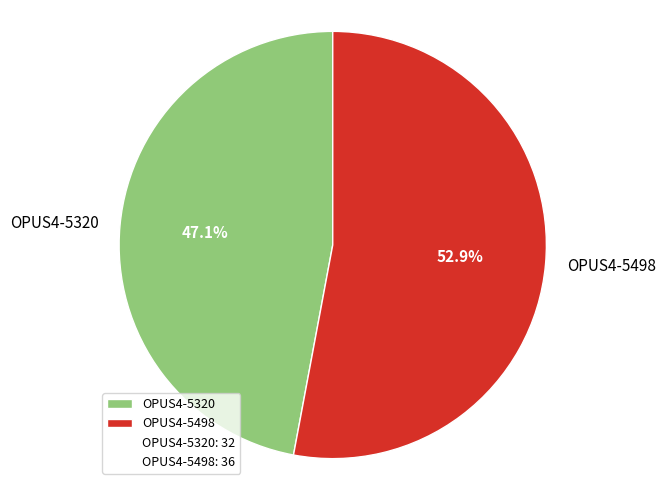

Combined, do OPUS4-5498 and OPUS4-5320 account for over 50%?

Yes